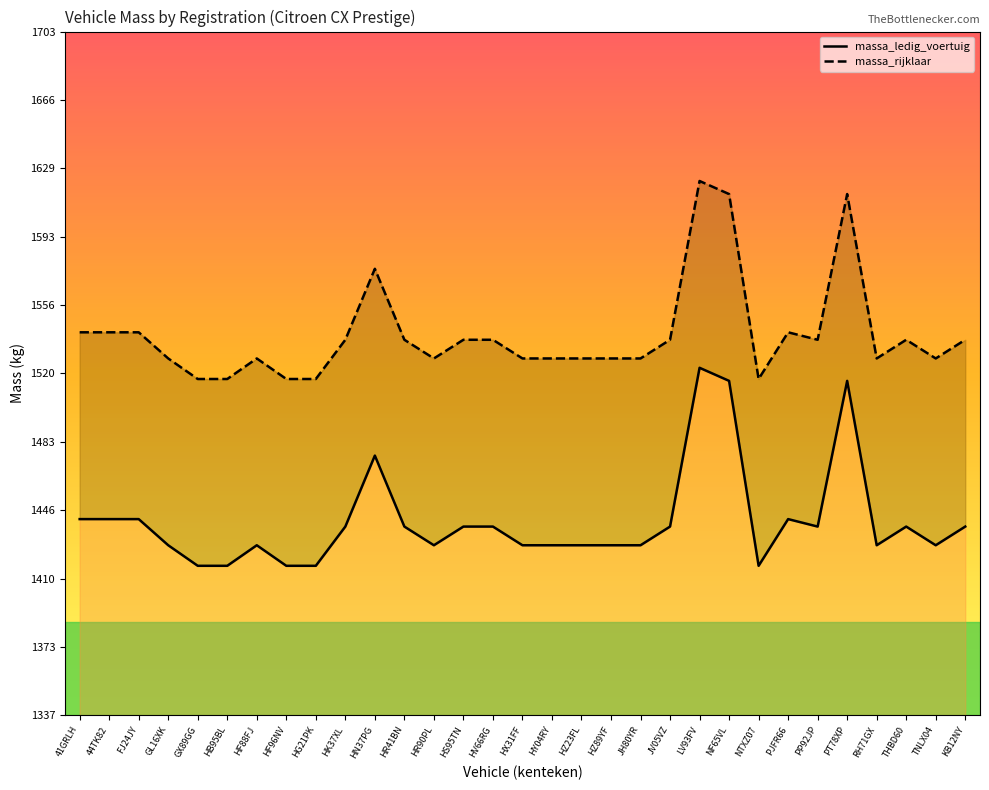

What is the difference between the maximum and minimum values in the massa_rijklaar series?

106